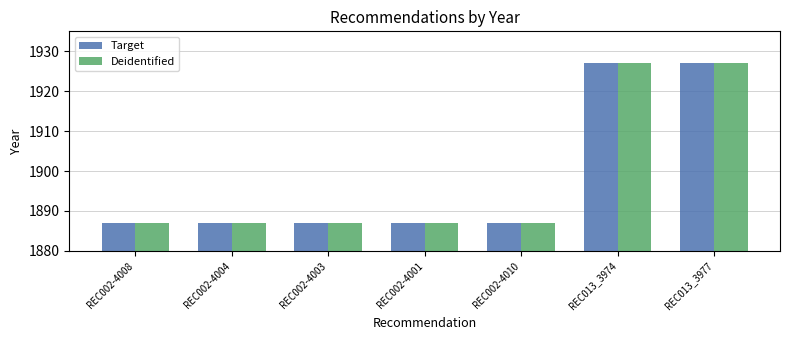

Count the number of data series in this chart.

2